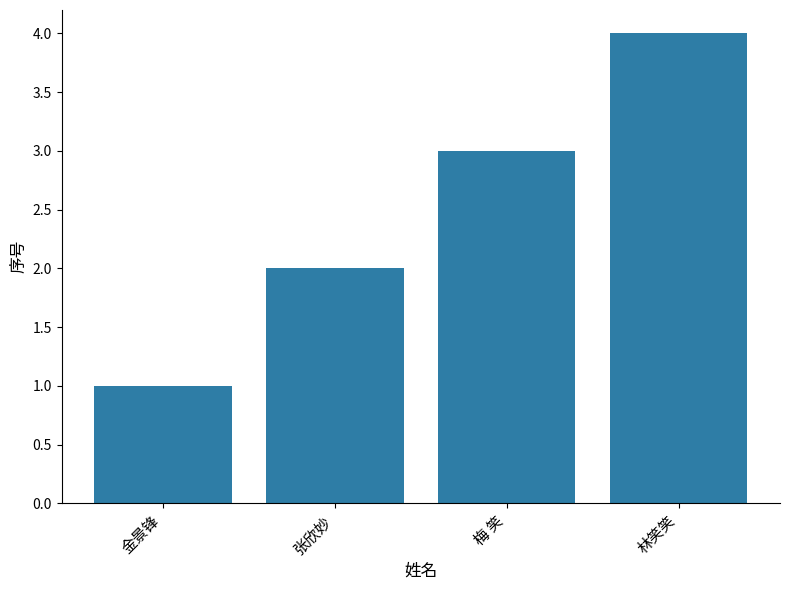

How many values are between 2 and 4?

3